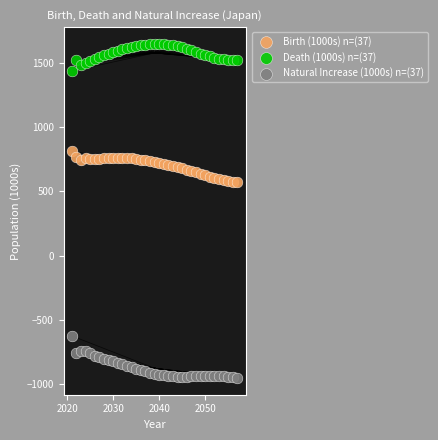

What is the X range (max minus min) for the scatter plot?

36.0